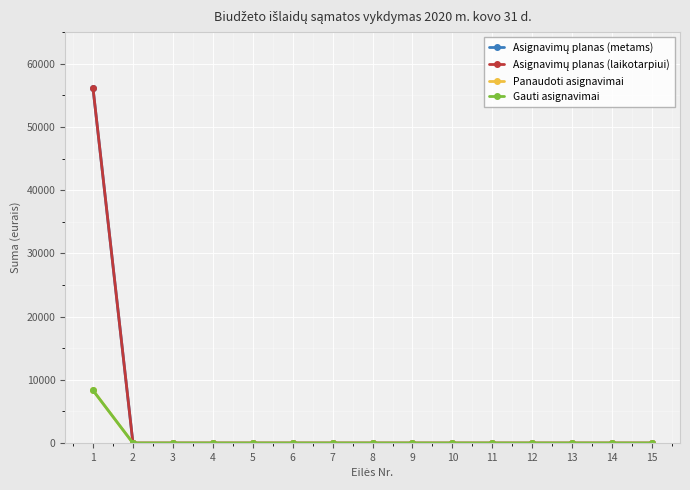

Is this an area chart (filled region under the line)?

No